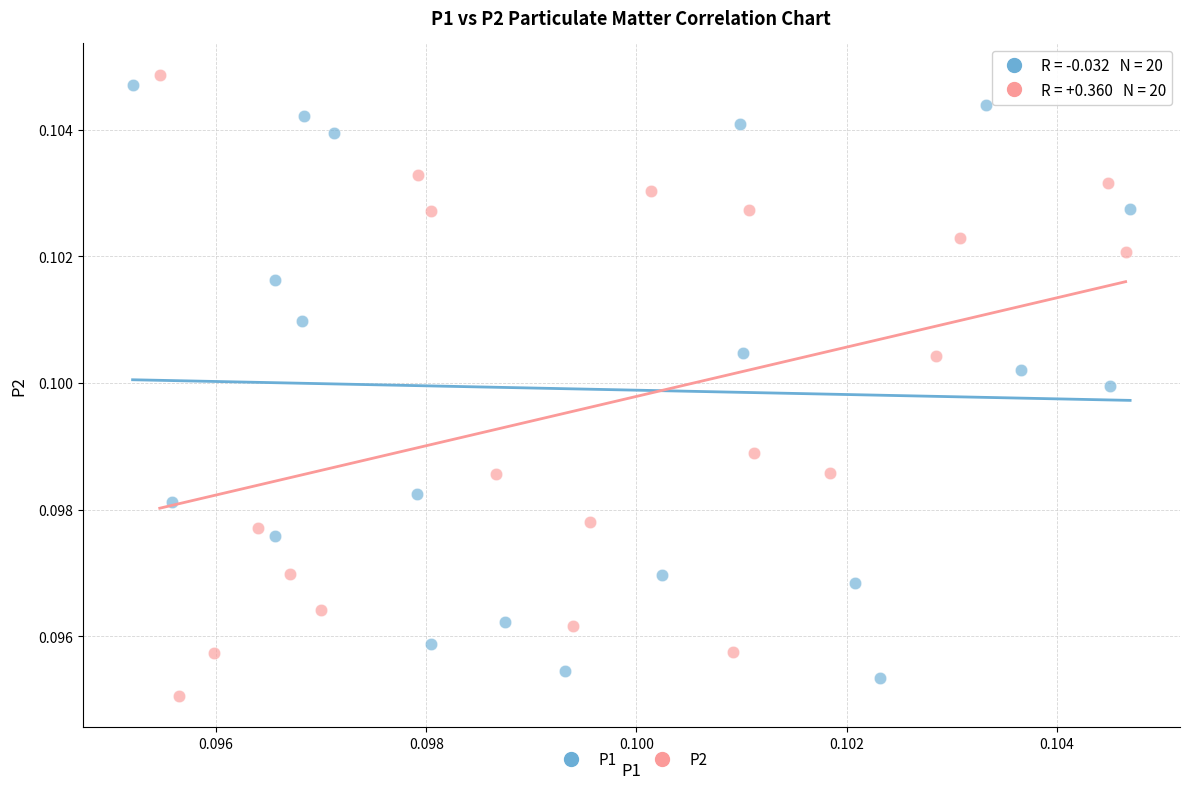

Which series has the largest Y range (max minus min)?

P2